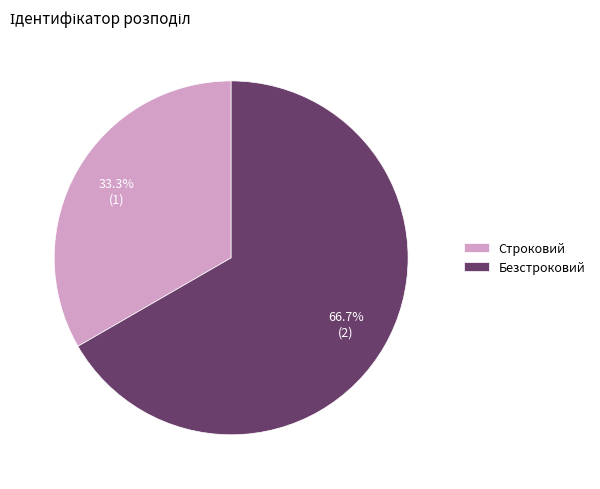

To the nearest percent, what is the average slice percentage?

50%